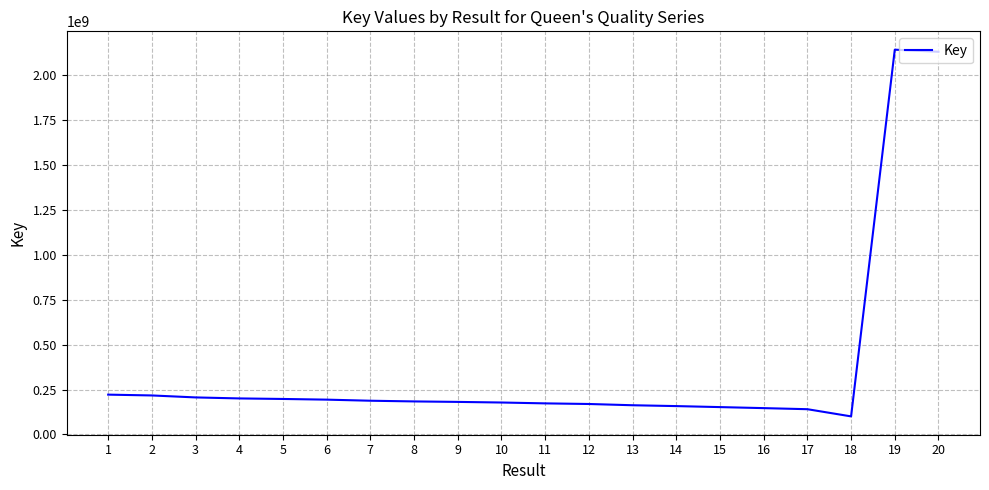

What is the maximum value shown in the chart?

2141428791